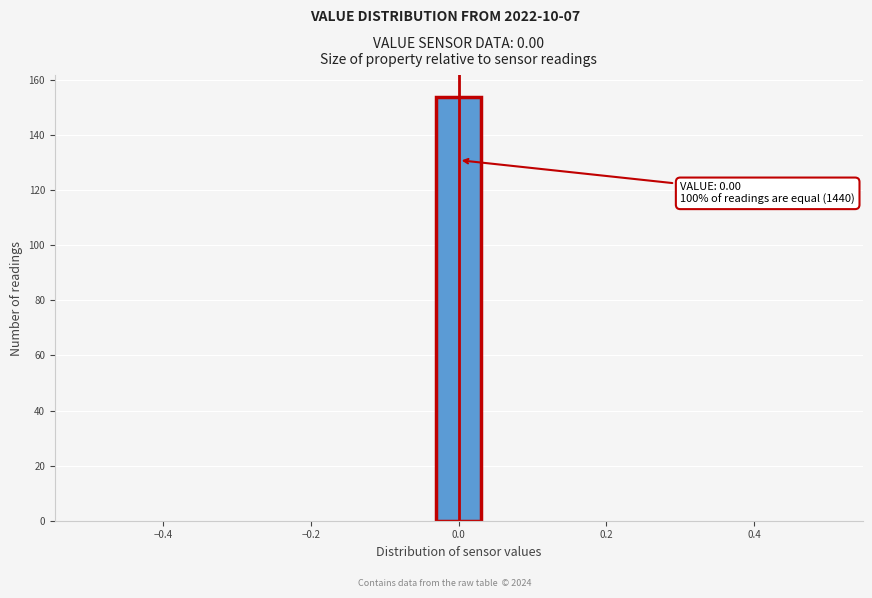

Around what value on the x-axis is the tallest bar? Give the approximate position of its centre, as read against the axis.

0.00